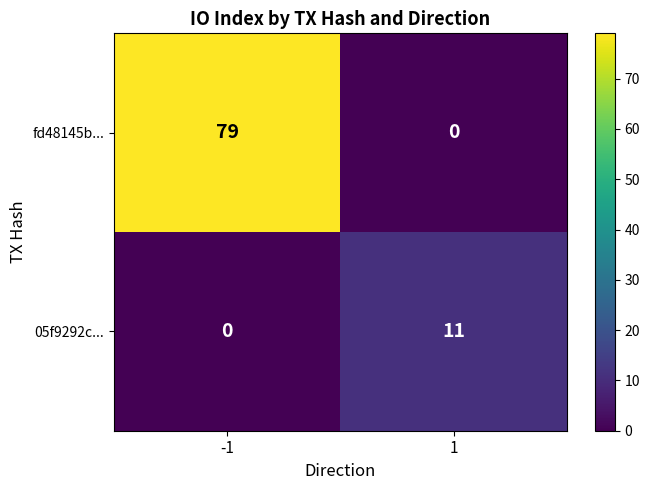

How many values in fd48145b... are above zero?

1